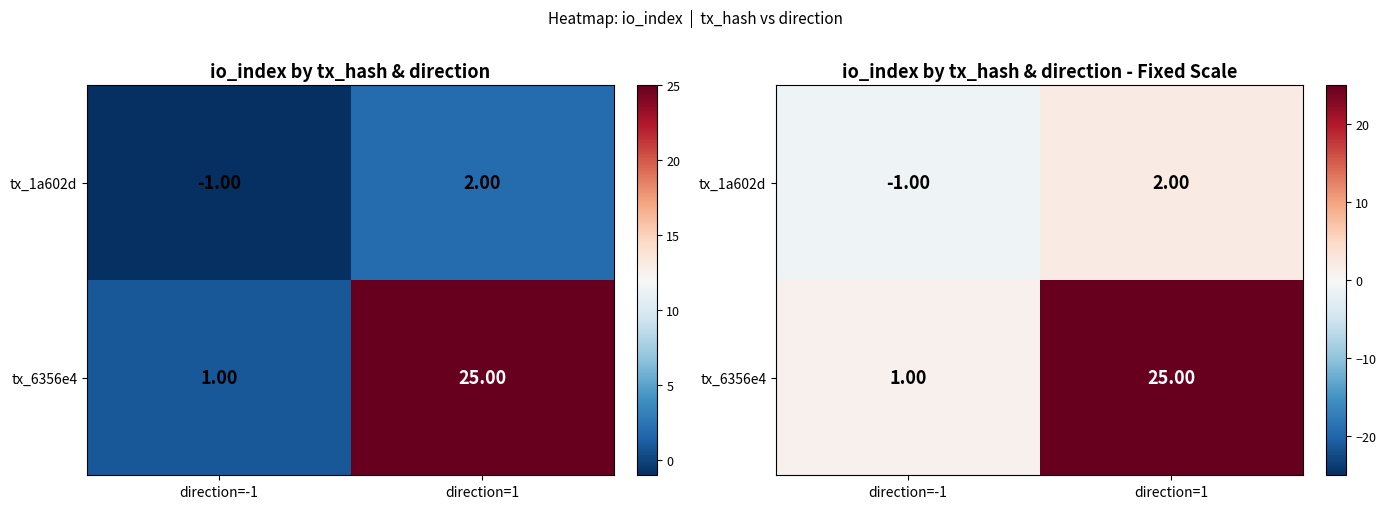

How many negative values does the tx_1a602d series have?

1